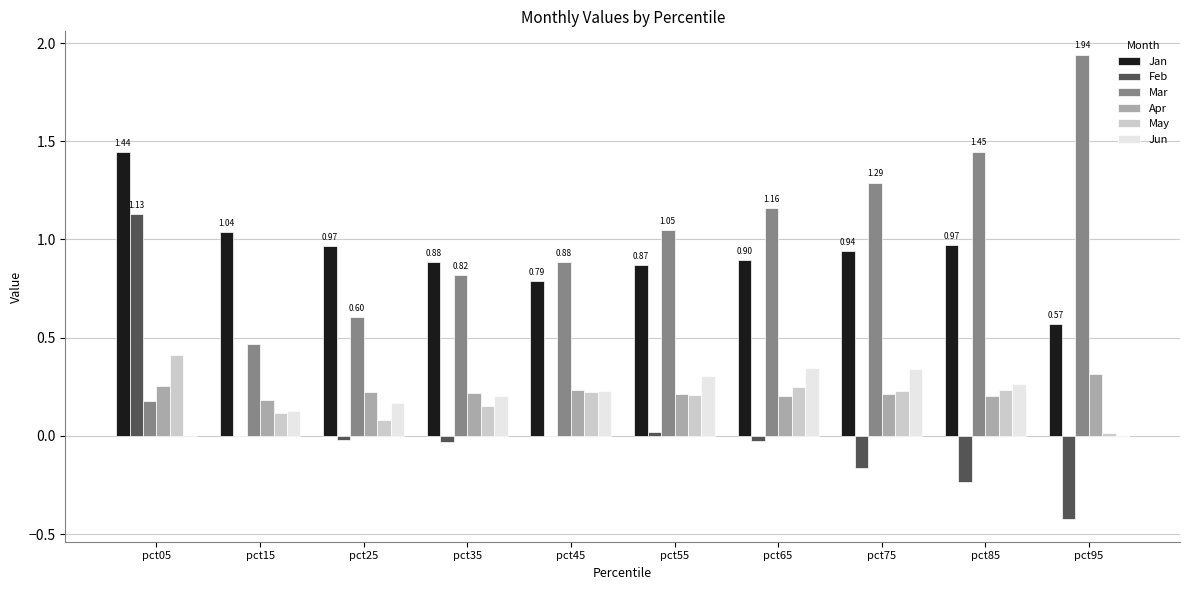

Is the value of Apr at pct05 greater than the value of Jan at pct95?

No